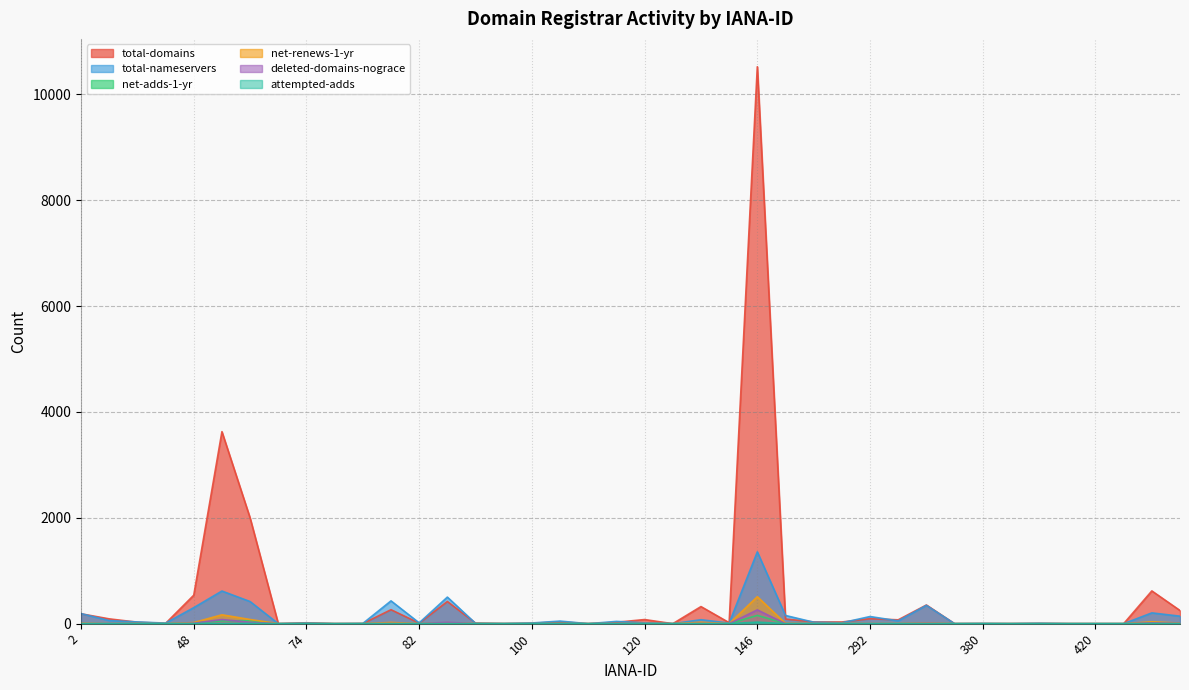

Does the chart display data point markers on the line(s)?

No